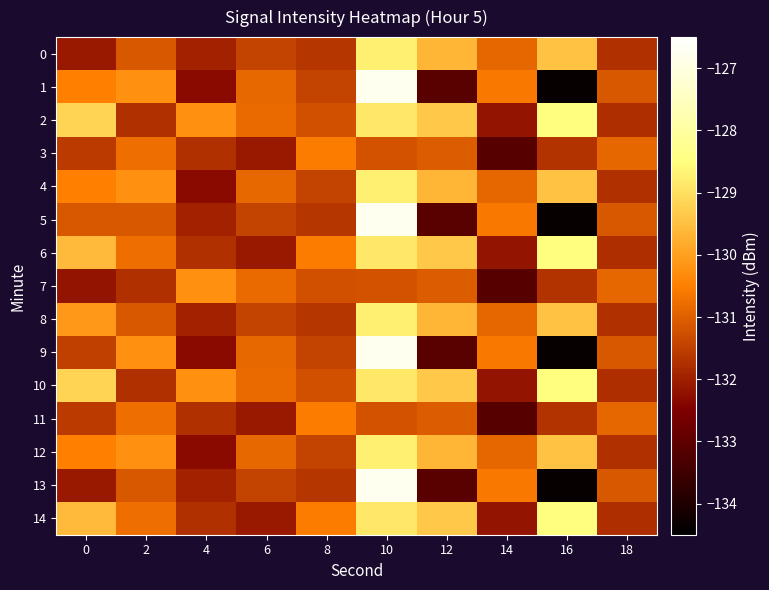

Which series has the largest total across all categories?

2